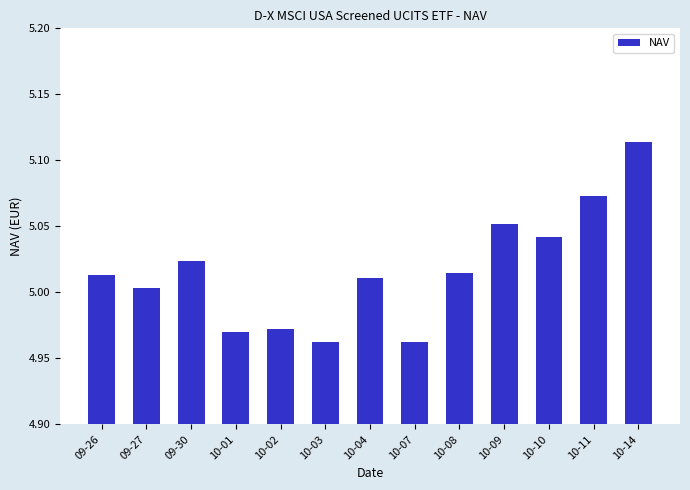

How many data points does each series have?

13